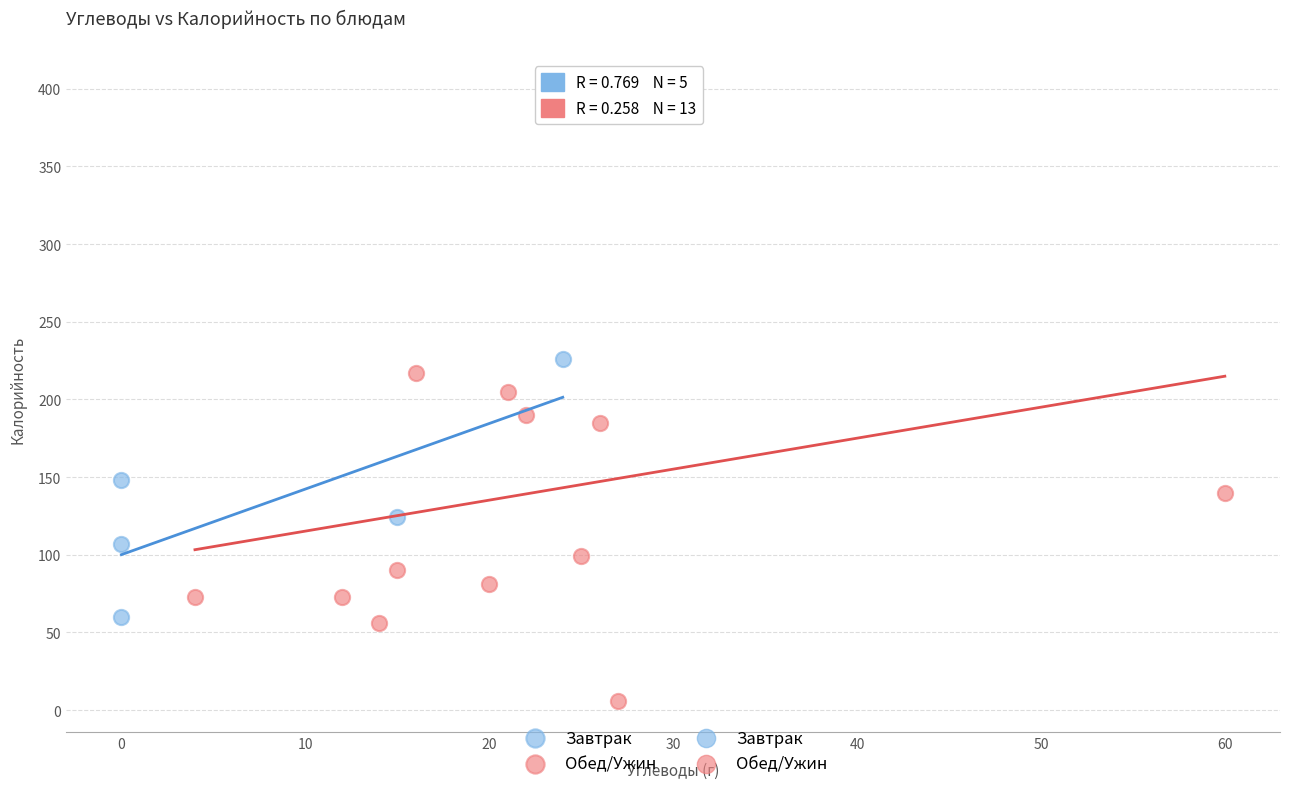

Which series has the widest spread of Y values?

Обед/Ужин